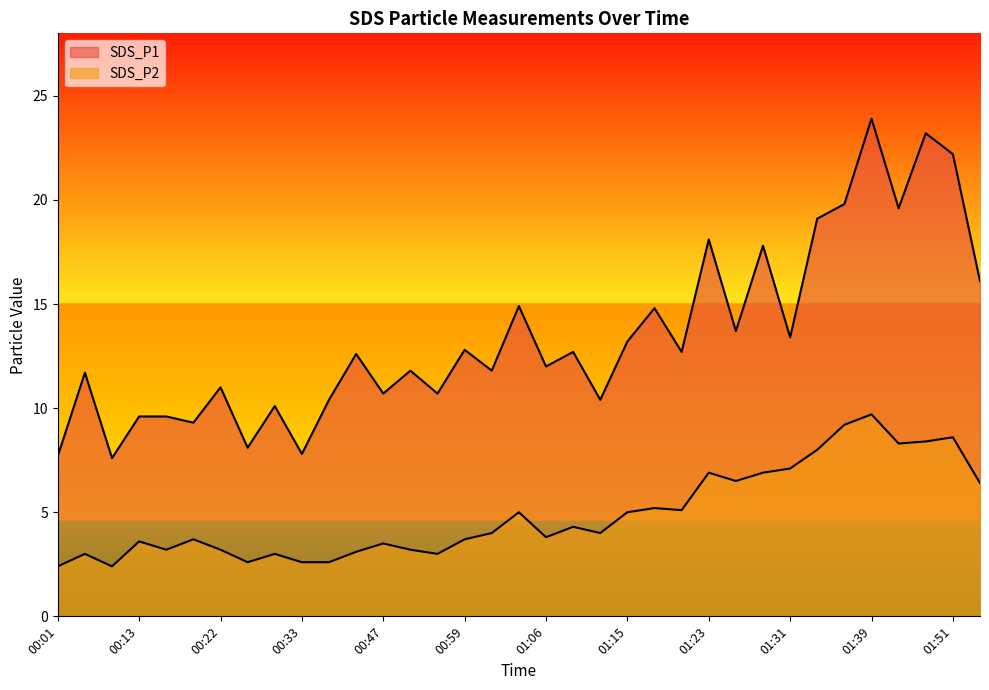

What is the total value across all series at 01:20?

17.8